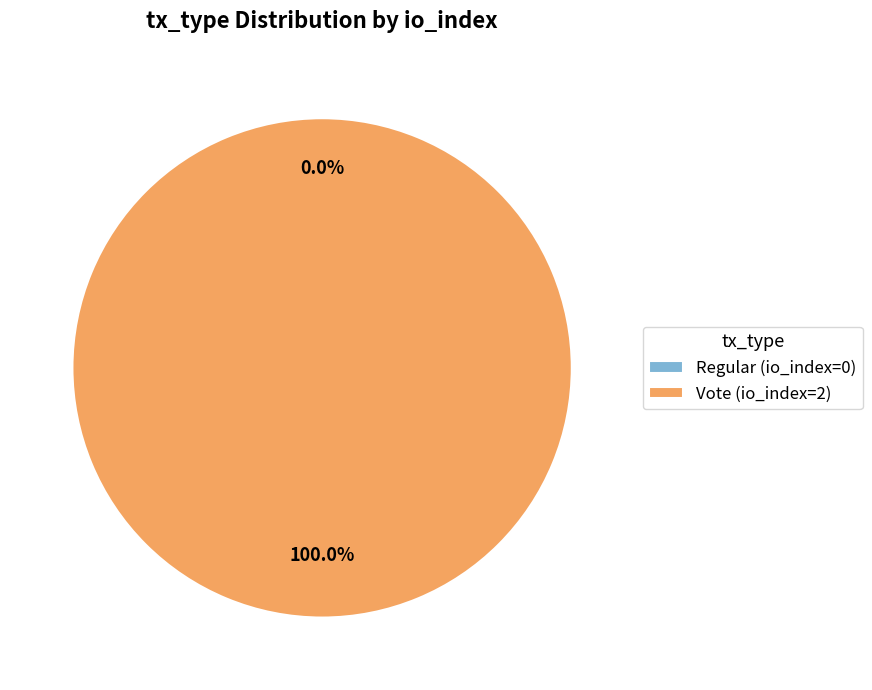

How many segments does this pie chart have?

2